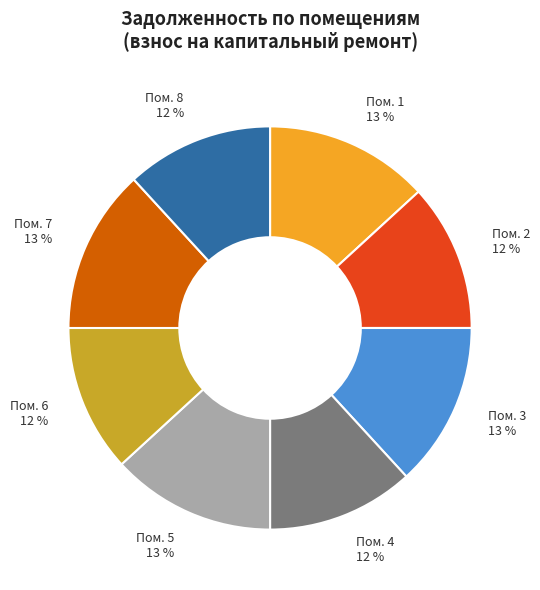

Do Пом. 1 13 % and Пом. 2 12 % together represent more than half of the pie?

No